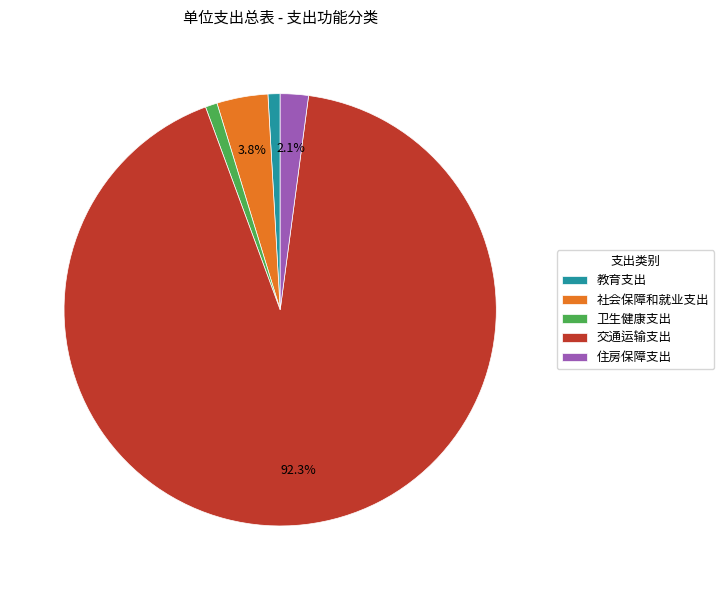

Which slice is the largest?

交通运输支出